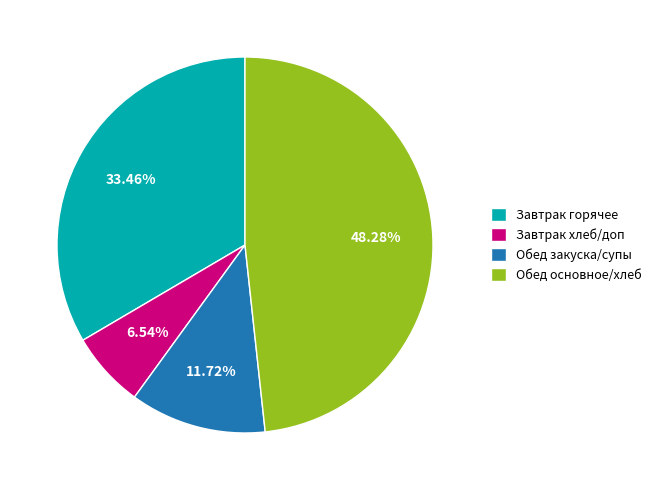

Combined, do Обед закуска/супы and Обед основное/хлеб account for over 50%?

Yes